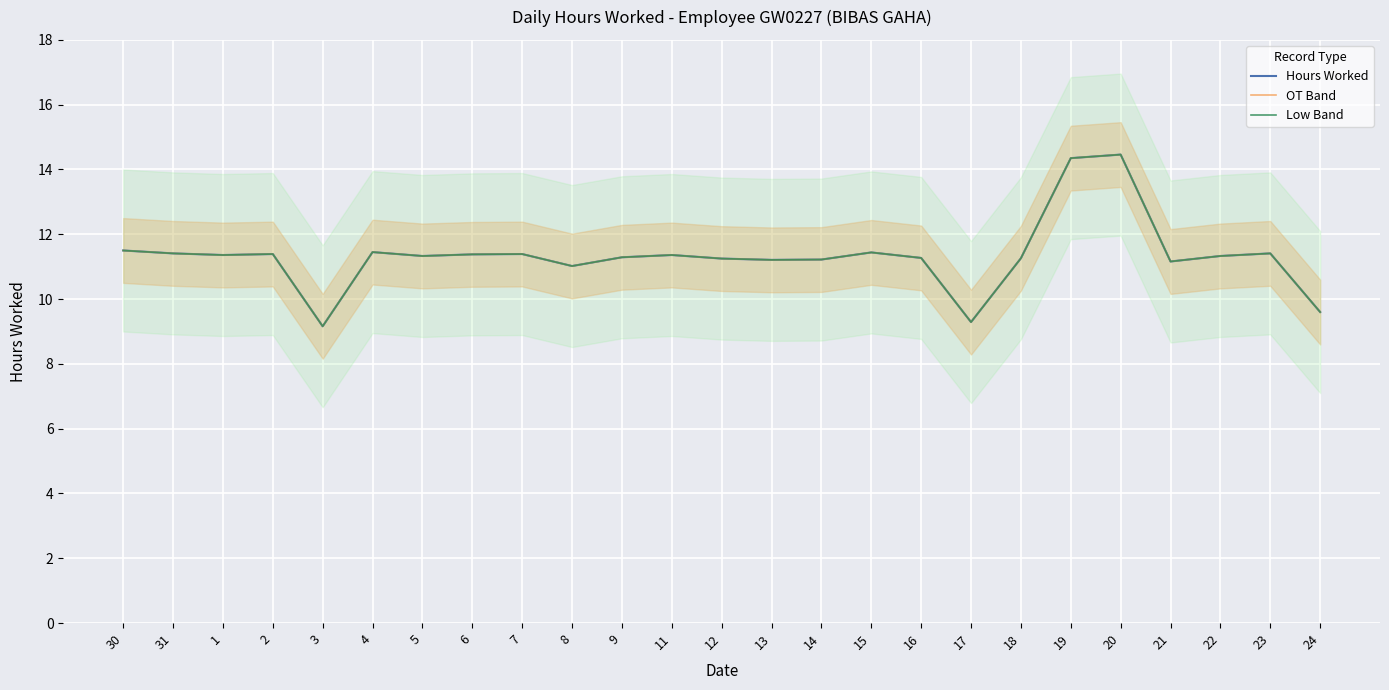

At how many categories does at least one series exceed 12?

2